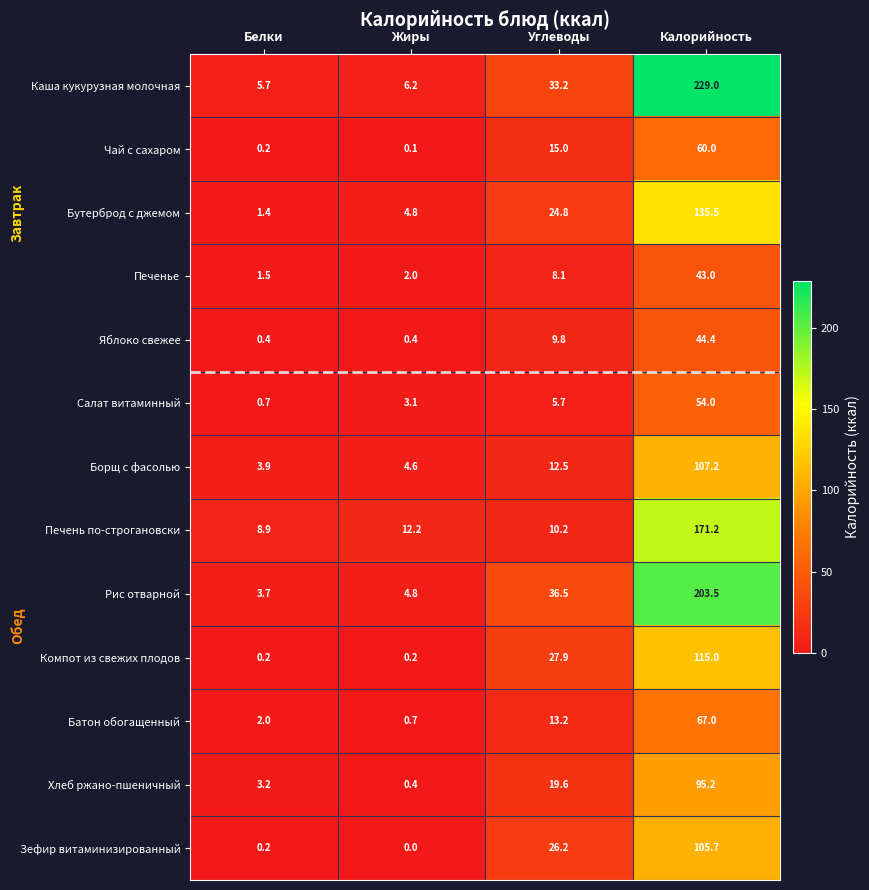

Where is Чай с сахаром nearest to the value 30?

Углеводы